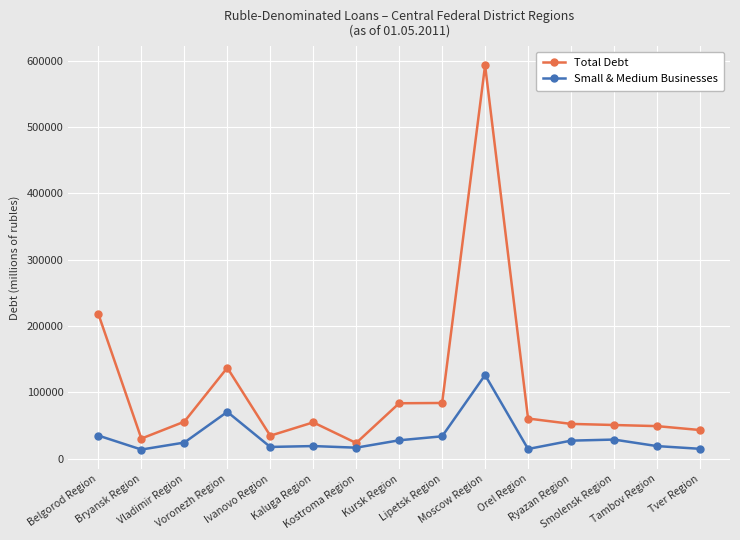

What is the sum of all Small & Medium Businesses values?

487283